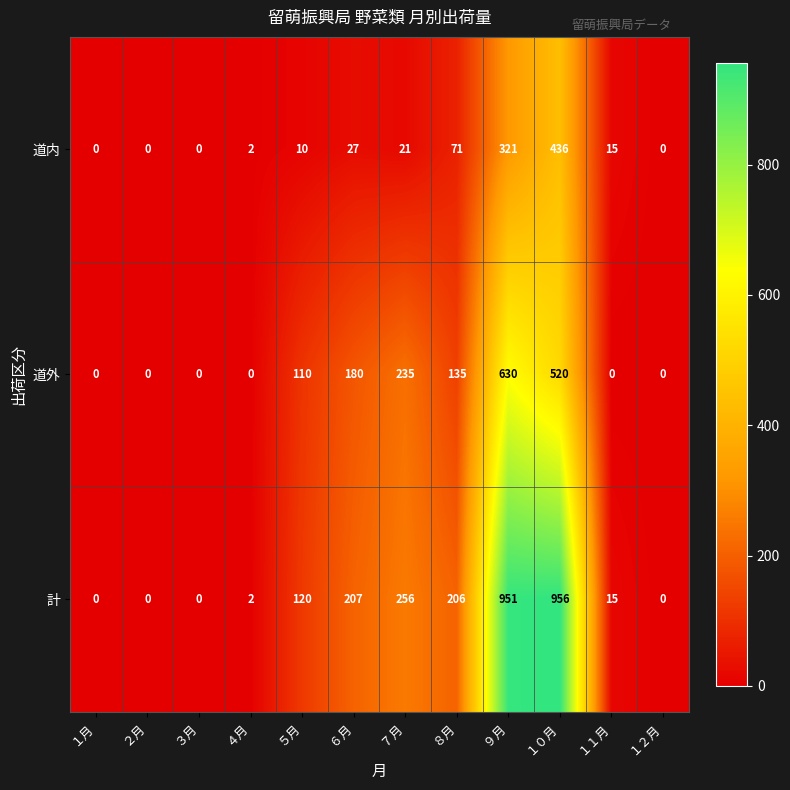

Which series has the widest spread of values?

計